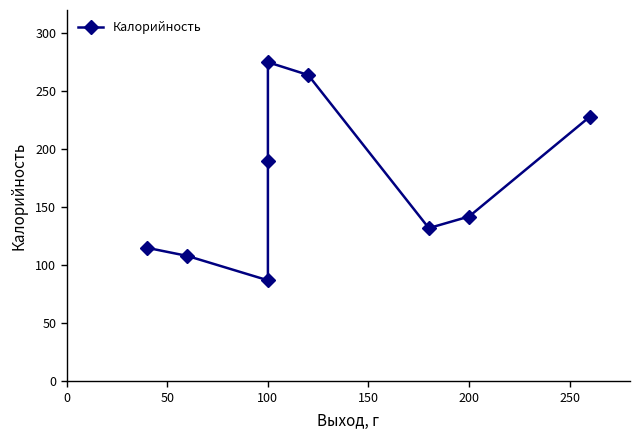

What position from the right is 150?

5